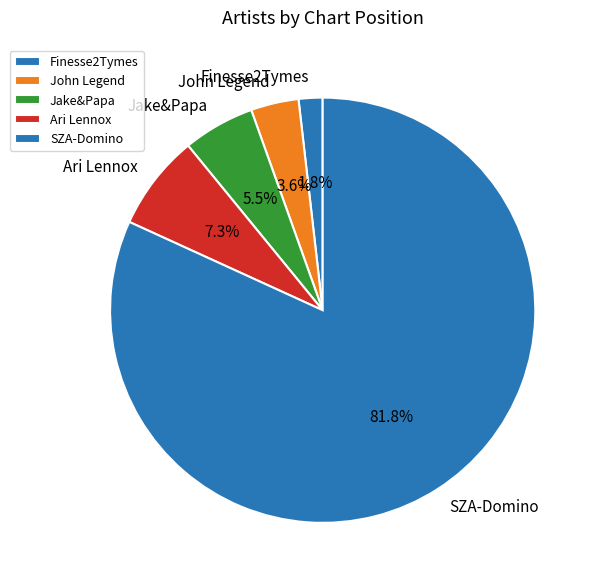

Between John Legend and Finesse2Tymes, which is larger?

John Legend